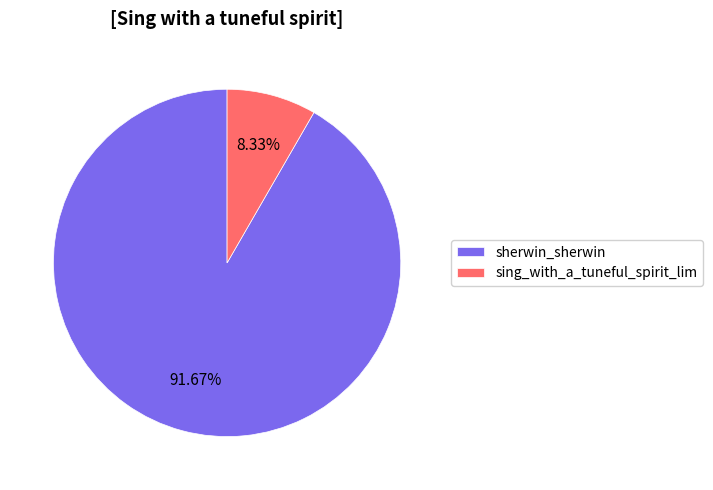

Is there any slice that represents more than half of the pie?

Yes